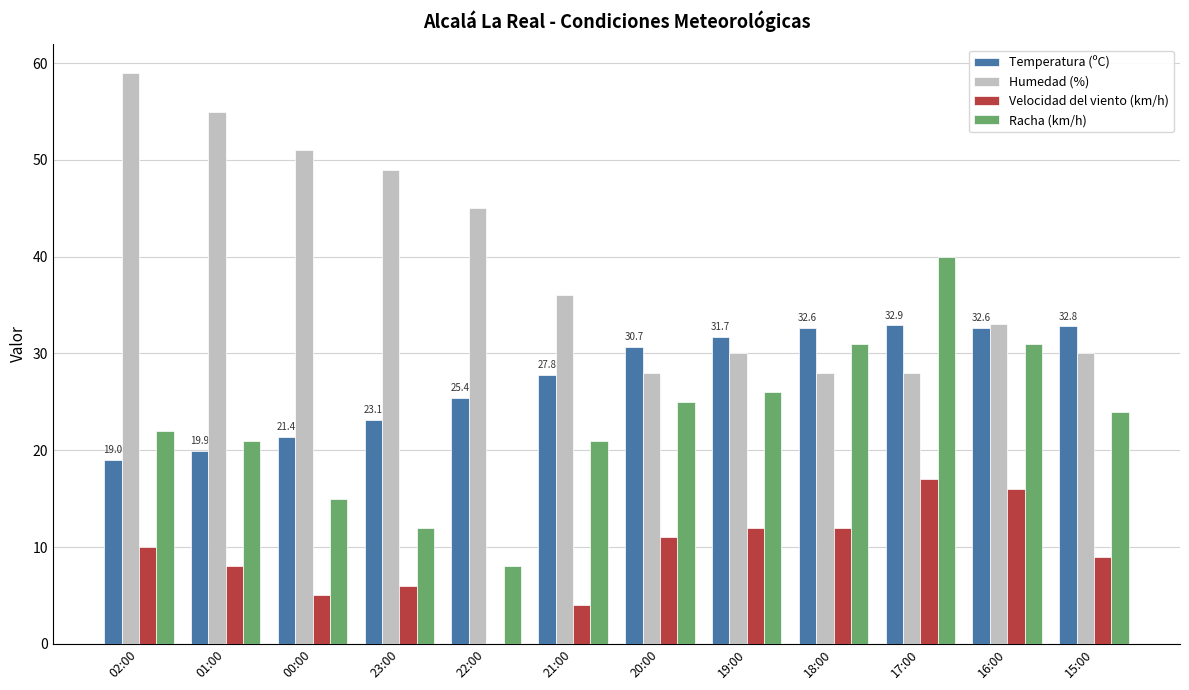

Which series changed the most between 18:00 and 17:00?

Racha (km/h)